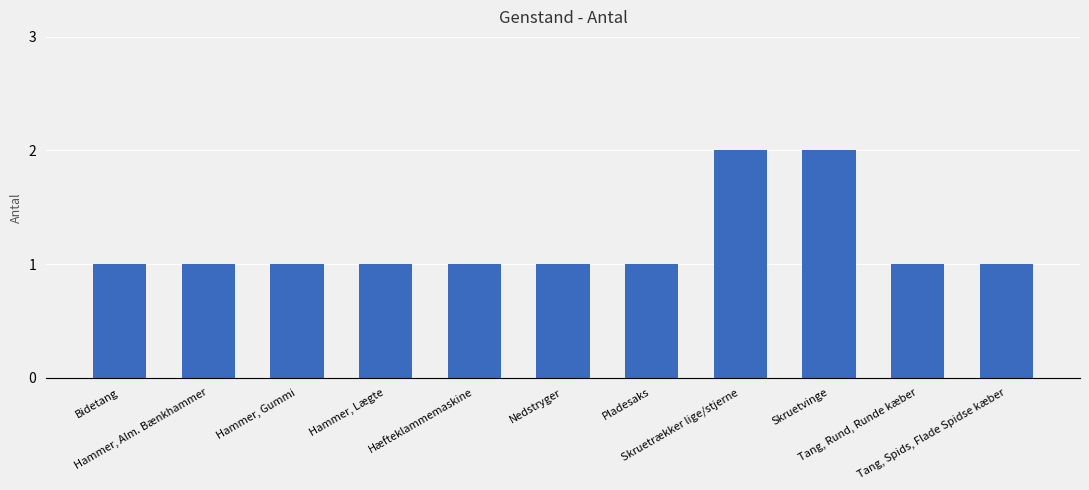

The value at Tang, Rund, Runde kæber is 0. True or false?

False